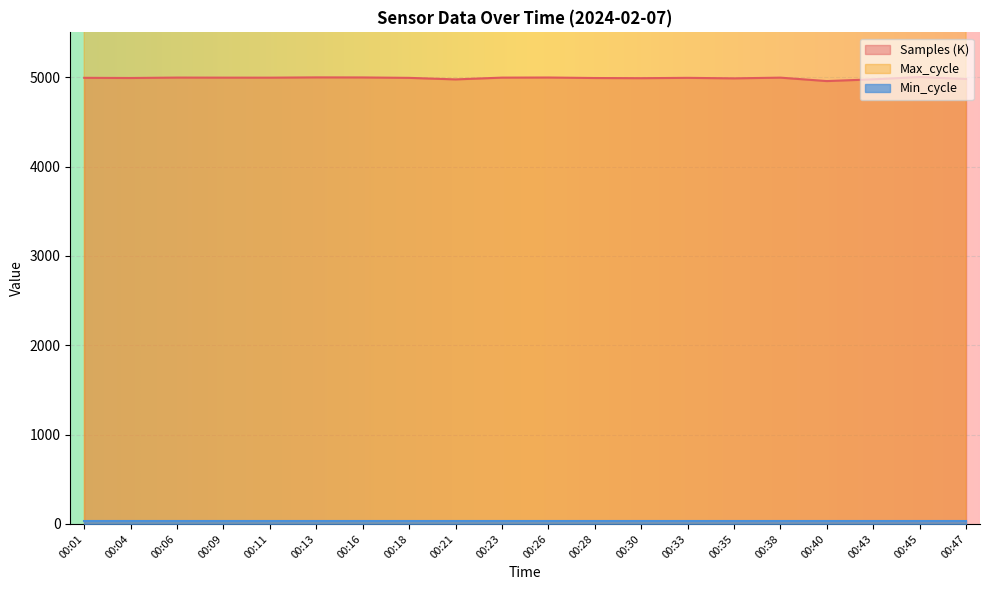

Rank the categories by Samples value from lowest to highest.

00:40, 00:21, 00:43, 00:47, 00:35, 00:30, 00:28, 00:04, 00:18, 00:33, 00:01, 00:11, 00:38, 00:09, 00:23, 00:06, 00:26, 00:16, 00:13, 00:45